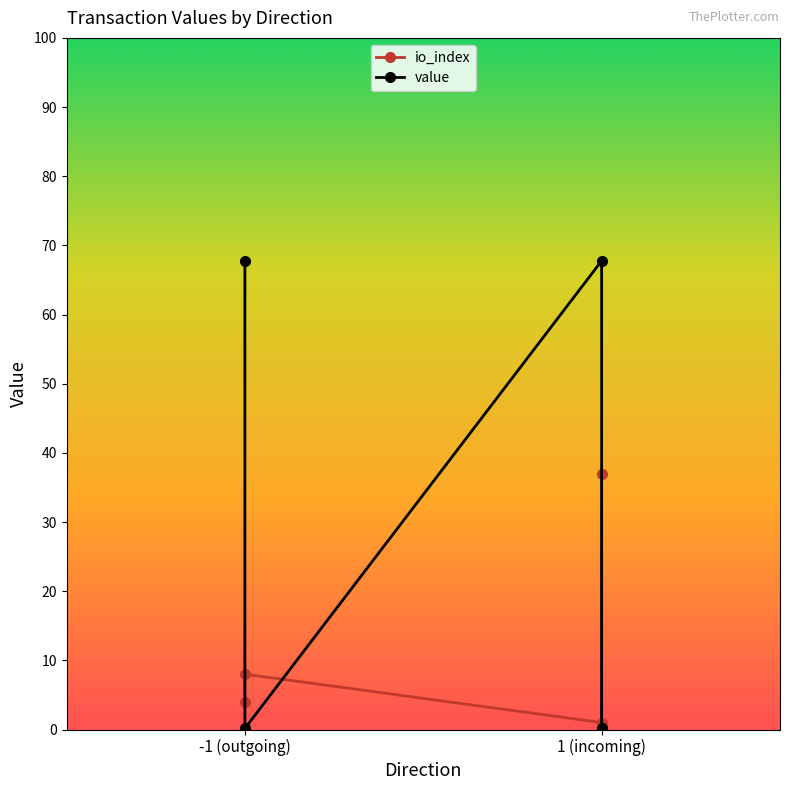

What is the difference between the highest and lowest values at 1?

66.8